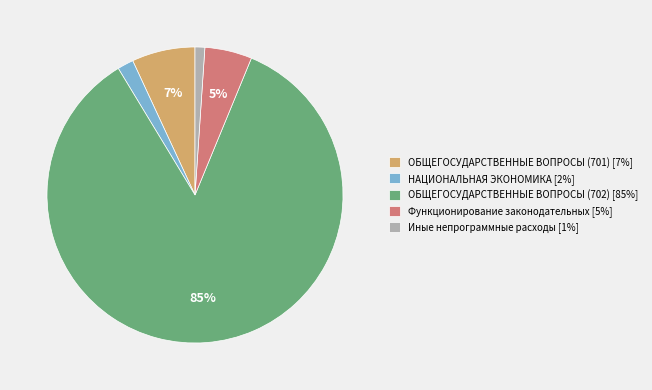

True or false: Функционирование законодательных [5%] accounts for 5% of the total.

True